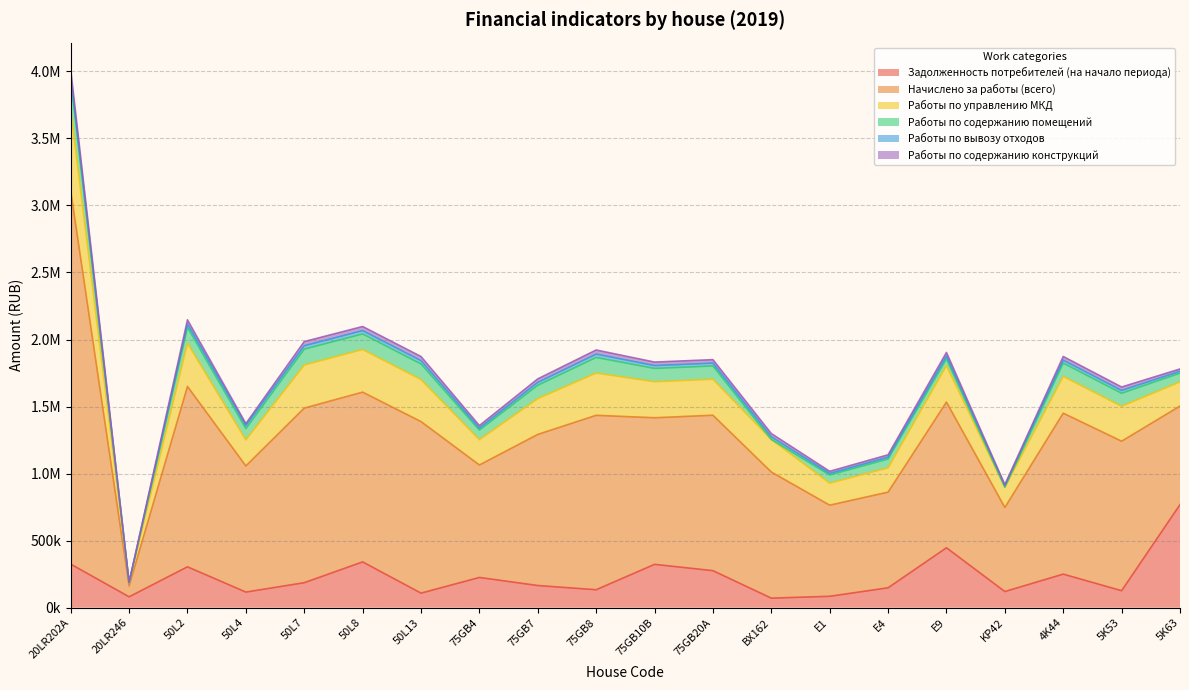

What are all the series names shown in the legend?

Задолженность потребителей (на начало периода), Начислено за работы (всего), Работы по управлению МКД, Работы по содержанию помещений, Работы по вывозу отходов, Работы по содержанию конструкций